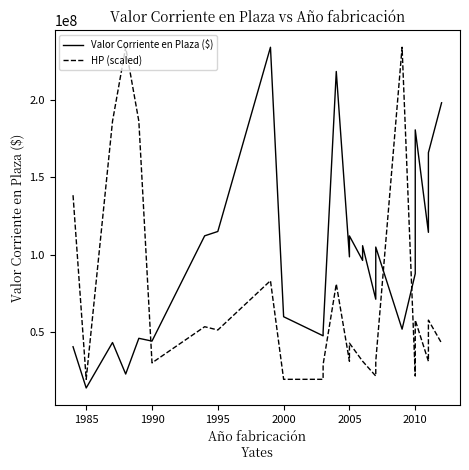

How many data points does each series have?

28